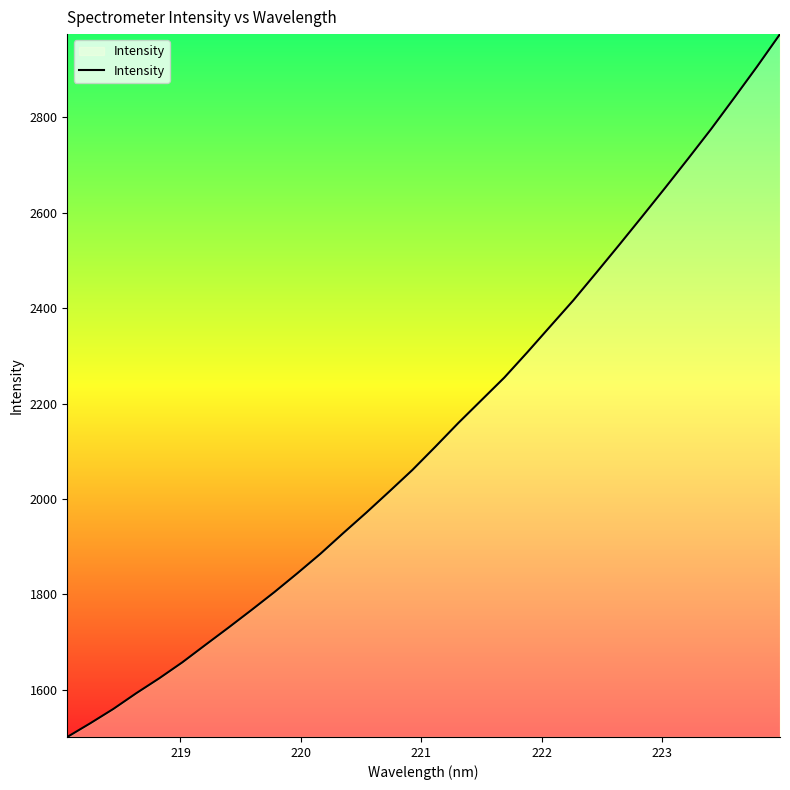

What is the smallest value displayed?

1501.3